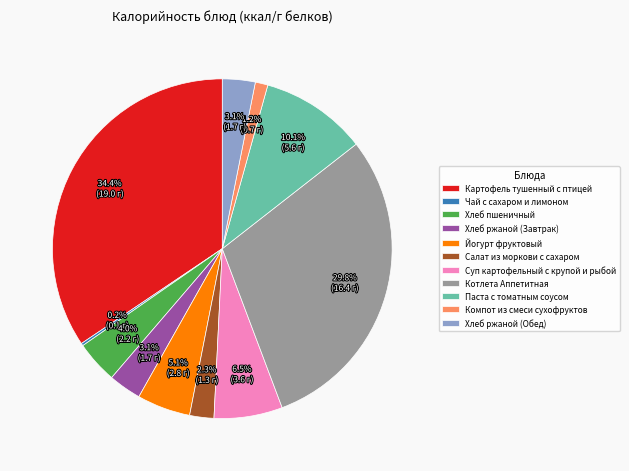

Between Хлеб пшеничный and Компот из смеси сухофруктов, which is larger?

Хлеб пшеничный